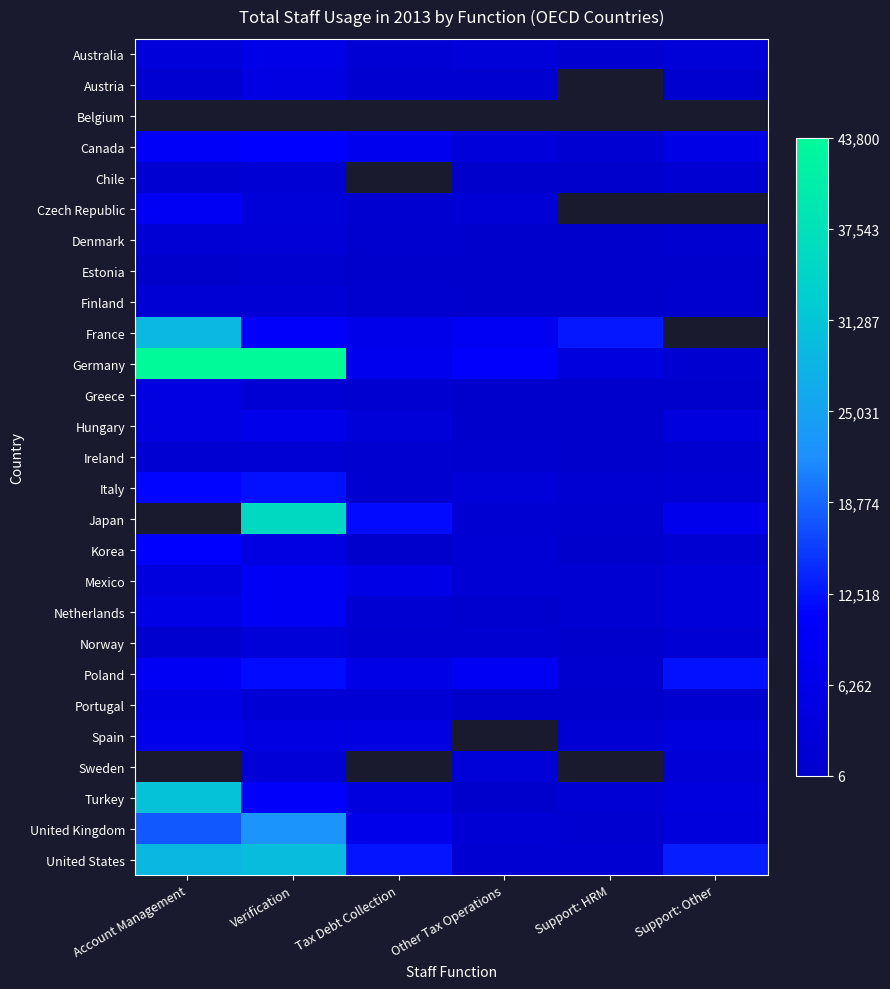

What is the difference between the maximum and minimum values in the Czech Republic series?

7761.0